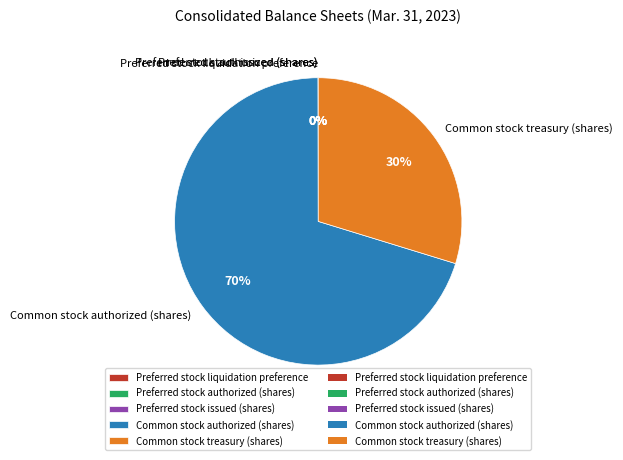

To the nearest percent, what is the difference between the largest and smallest slice percentages?

70%